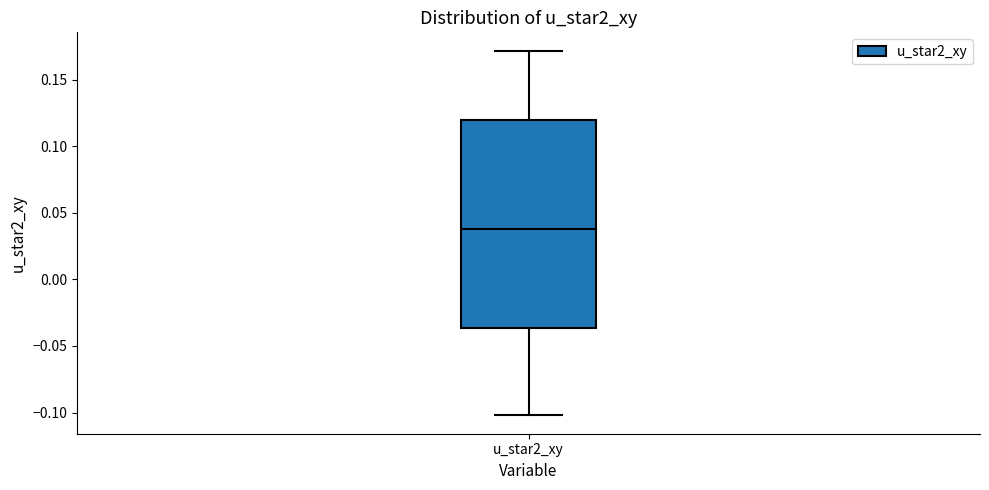

Transcribe this box plot: give where the median line is, the range the box spans, and where the two whiskers end, as read against the y-axis. The values are not printed on the chart, so give them approximately, as read against the axis.

median 0.040, box -0.035 to 0.120, whiskers -0.100 to 0.170